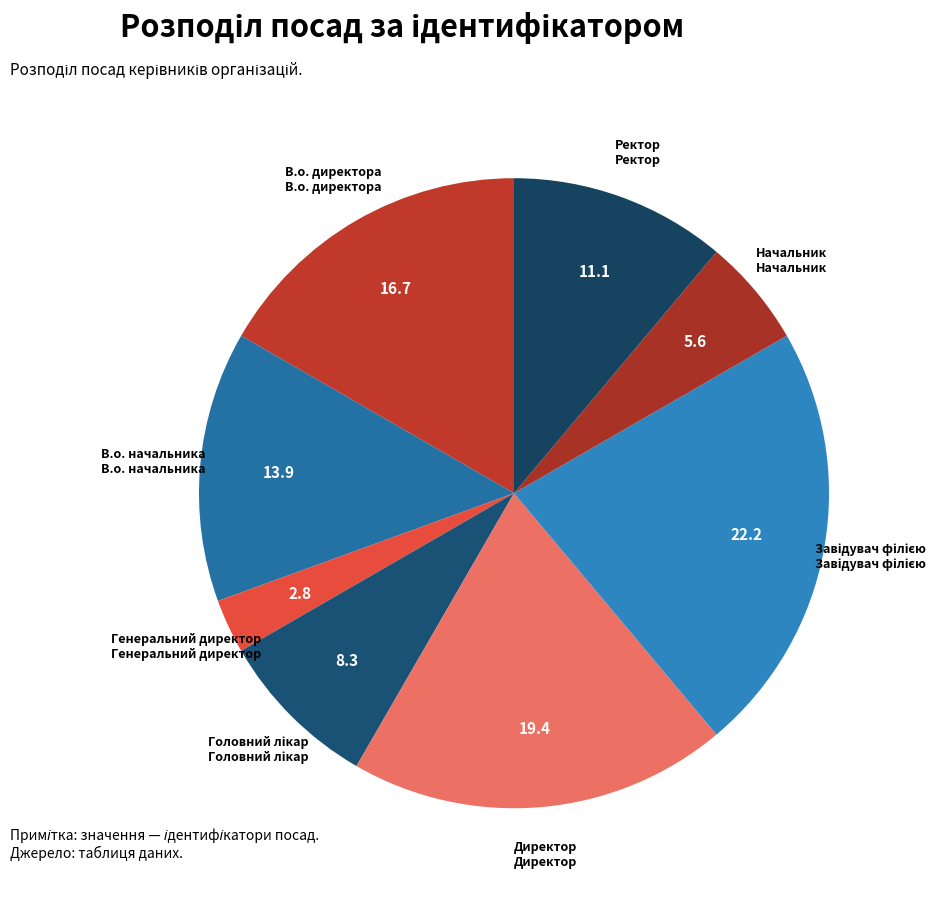

Does Ректор represent more than half of the total?

No